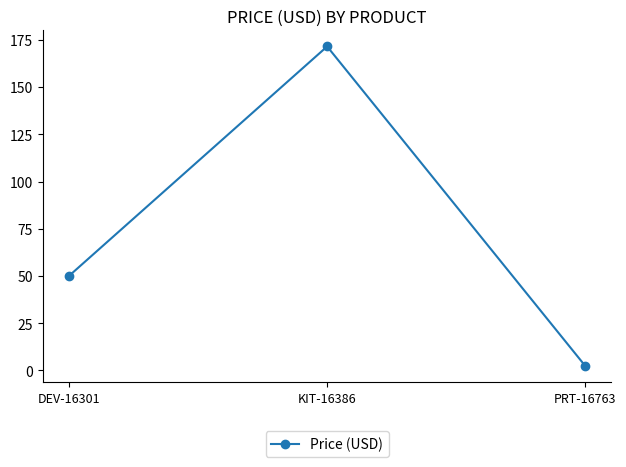

Does the chart have visible grid lines?

No